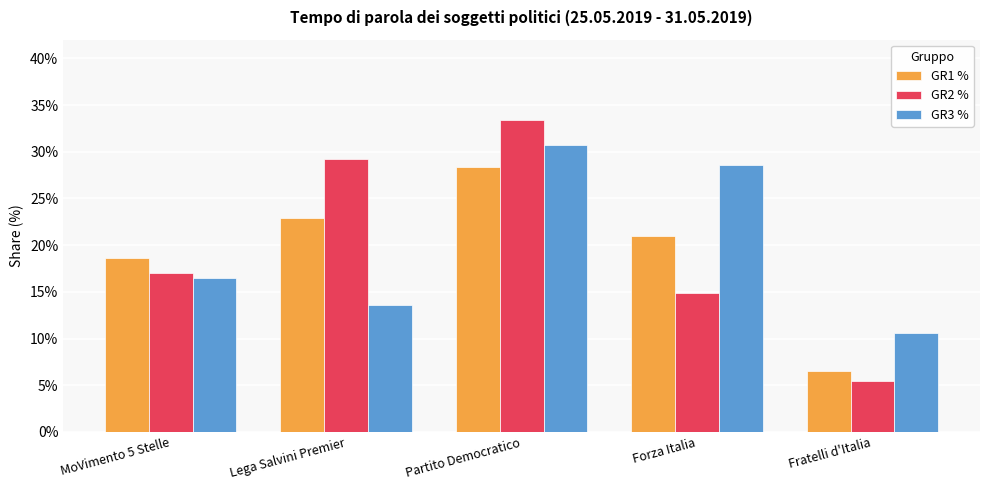

At which category is the sum across all series the highest?

Partito Democratico